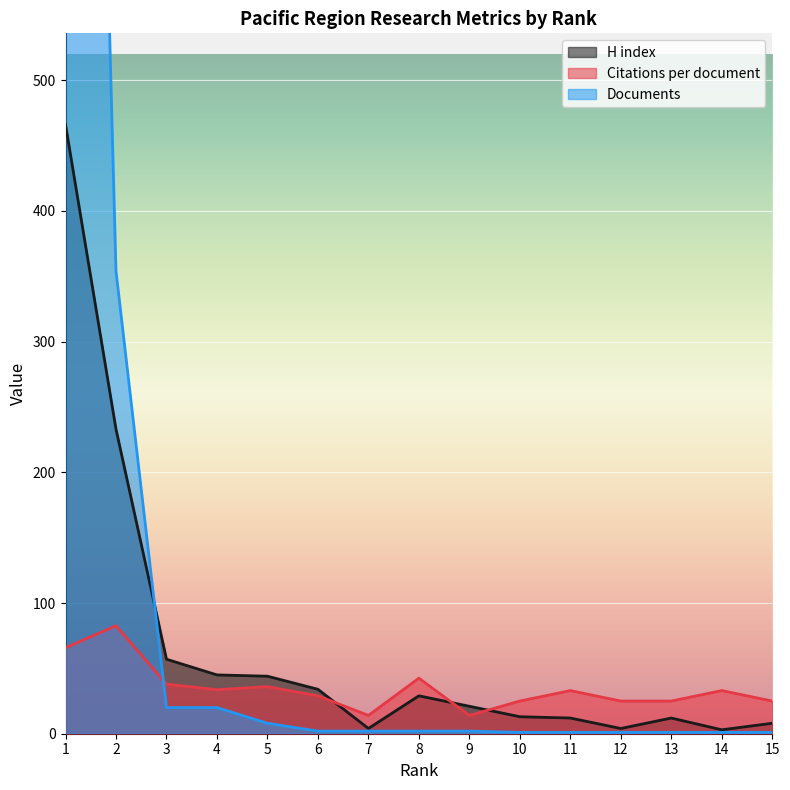

Which label corresponds to the smallest value in the chart?

10